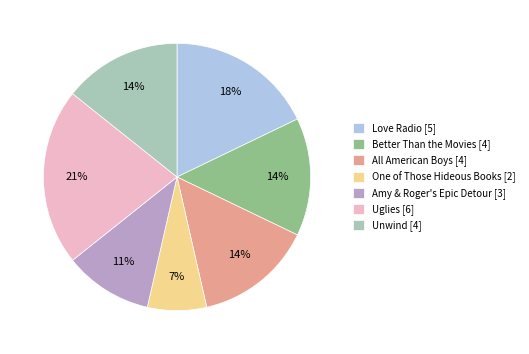

Does any single category account for the majority?

No